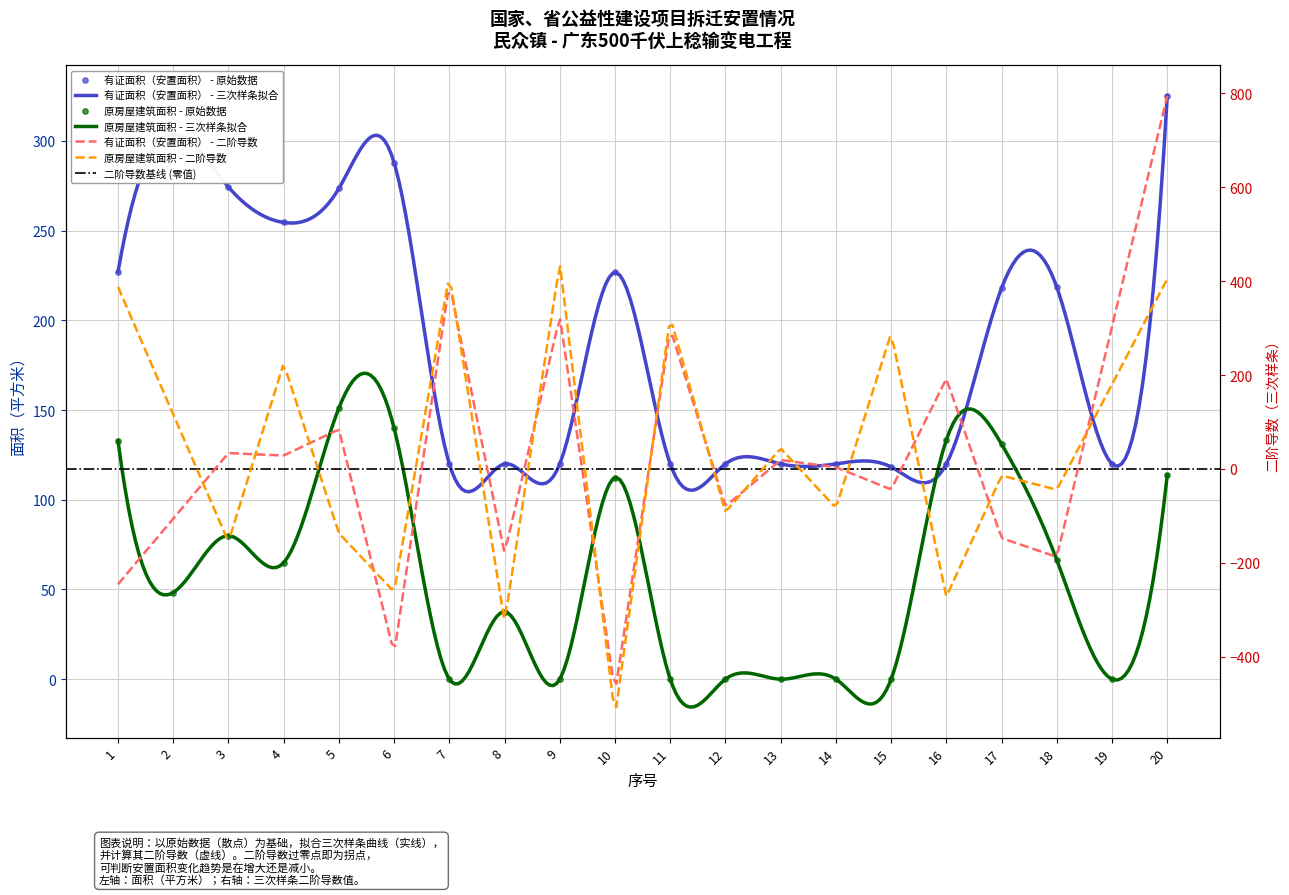

Which series reaches the minimum Y coordinate?

原房屋建筑面积